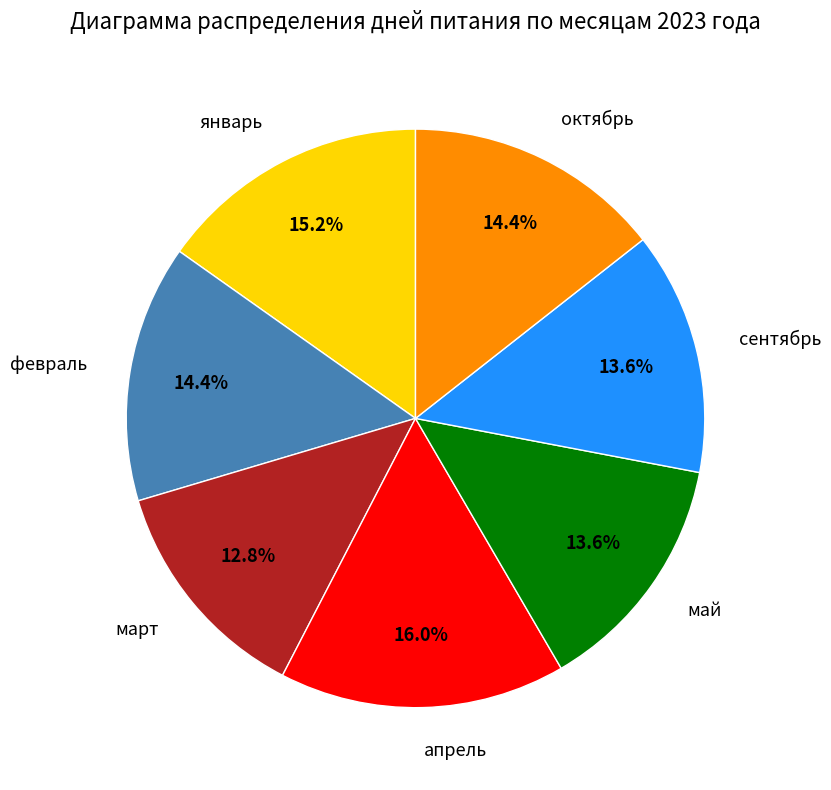

To the nearest percent, what is the difference between the largest and smallest slice percentages?

3%